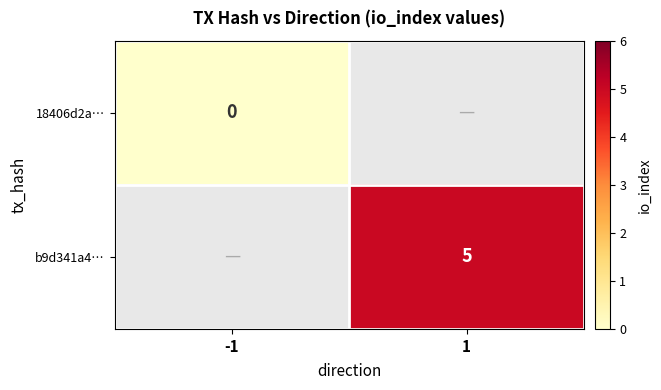

What is the maximum value shown in the chart?

5.0